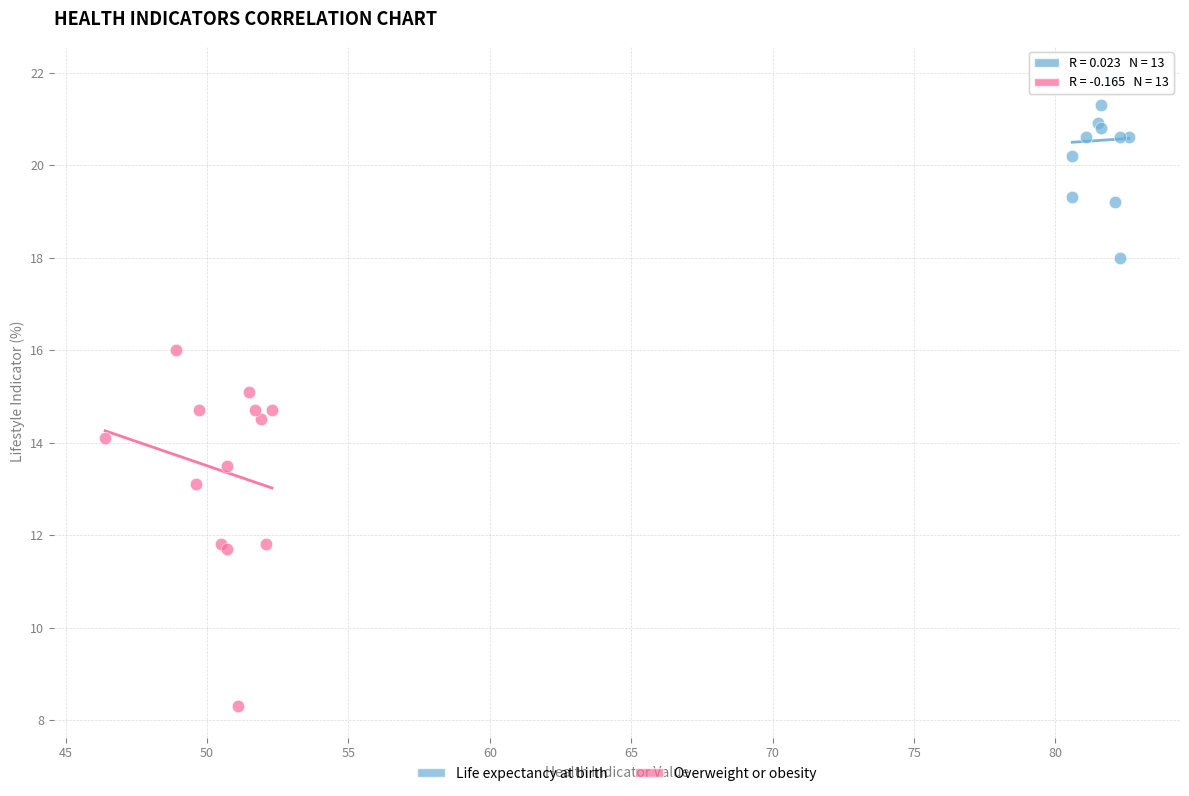

What are all the series names shown in the legend?

Life expectancy at birth, Overweight or obesity